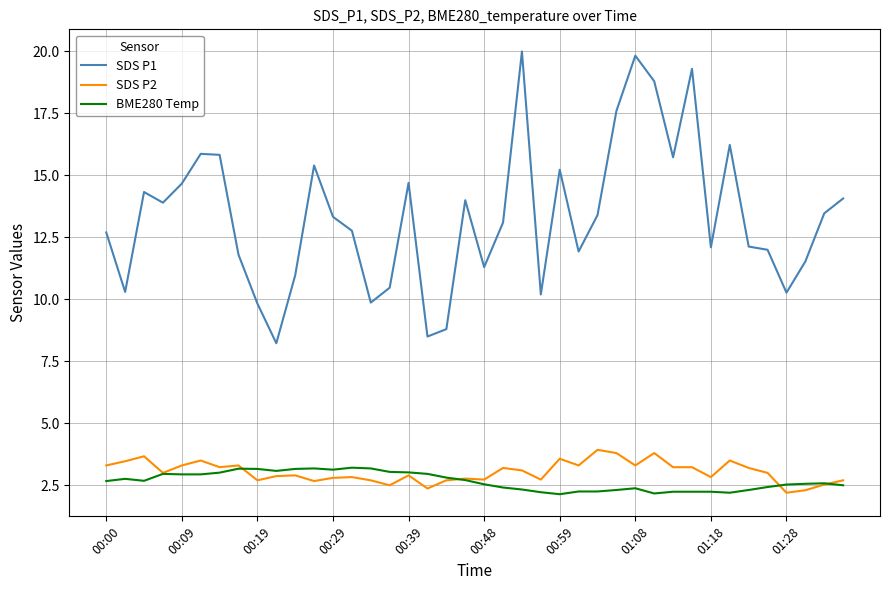

Which series has the largest total across all categories?

SDS P1